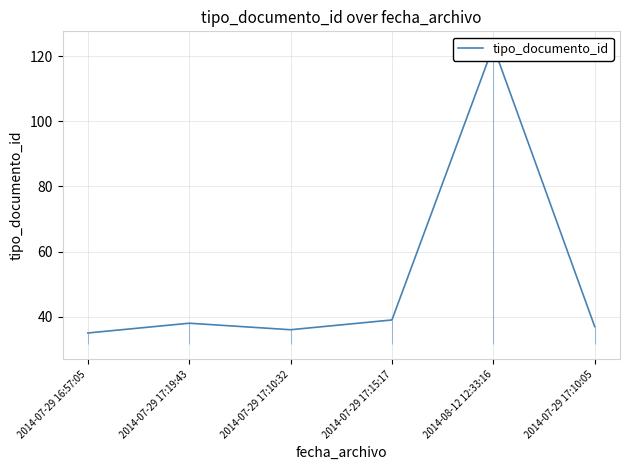

Where is the first local maximum?

2014-07-29 17:19:43